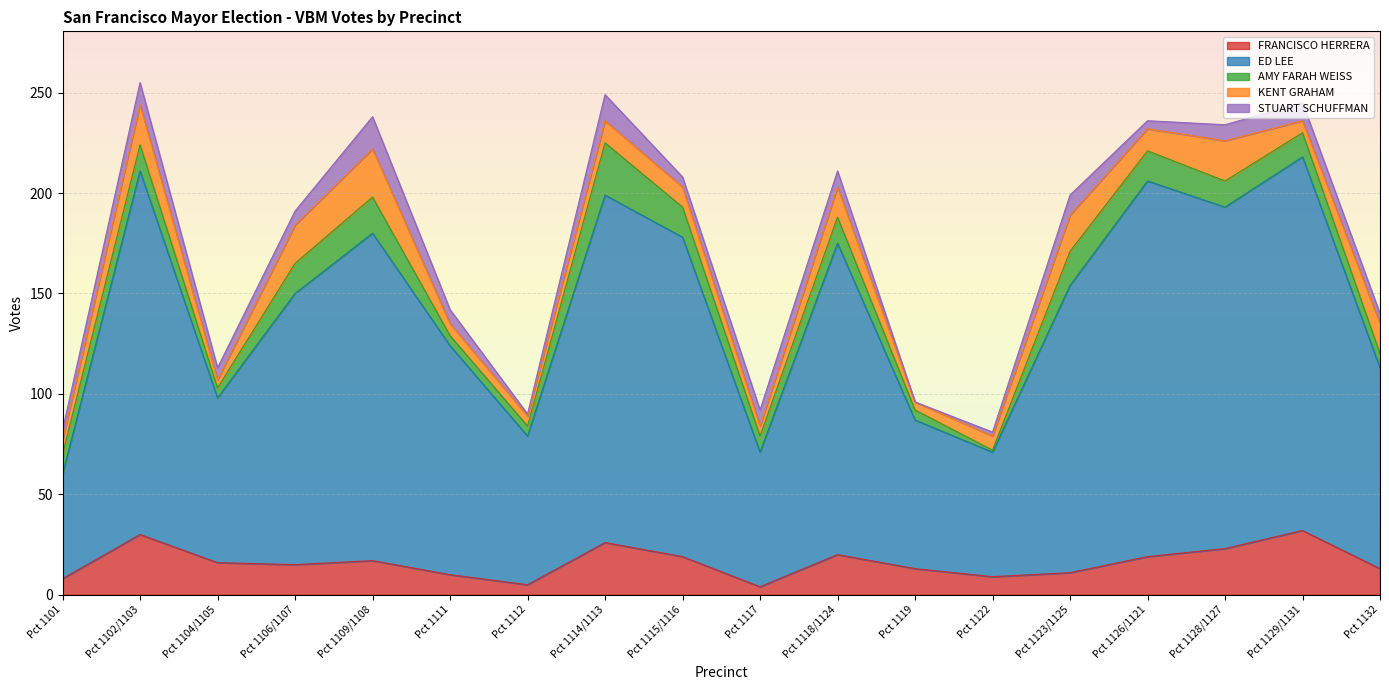

True or false: KENT GRAHAM has a value of 31 at Pct 1106/1107.

False